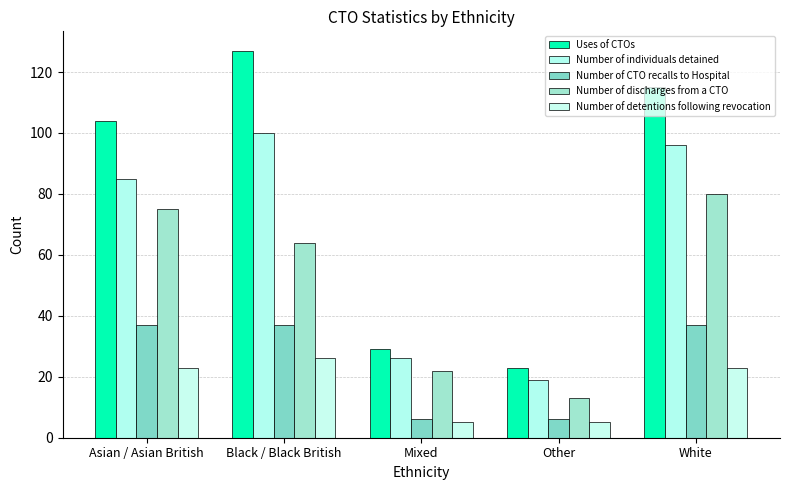

What is the total value across all series at Other?

66